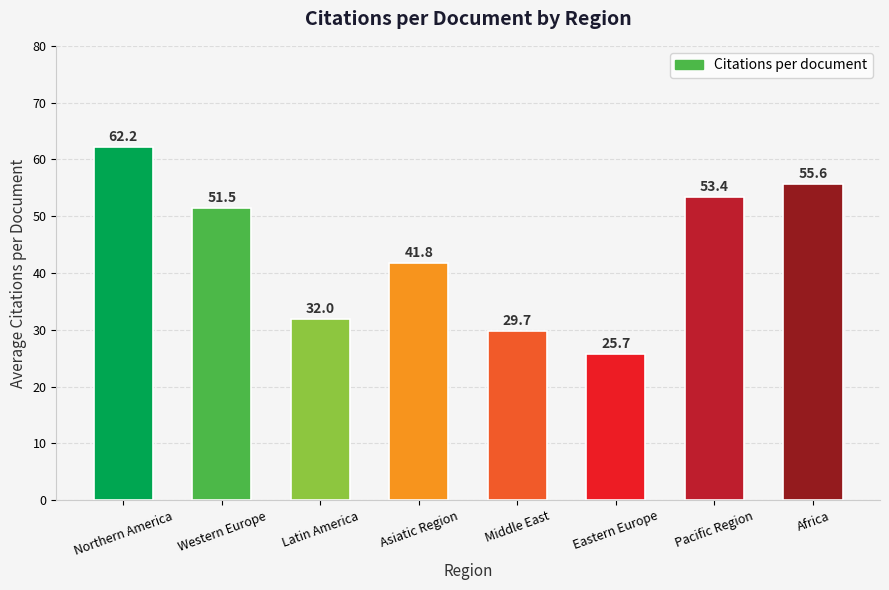

Reading left to right, what are all the values shown in this chart?

62.2	51.5	32.0	41.8	29.7	25.7	53.4	55.6